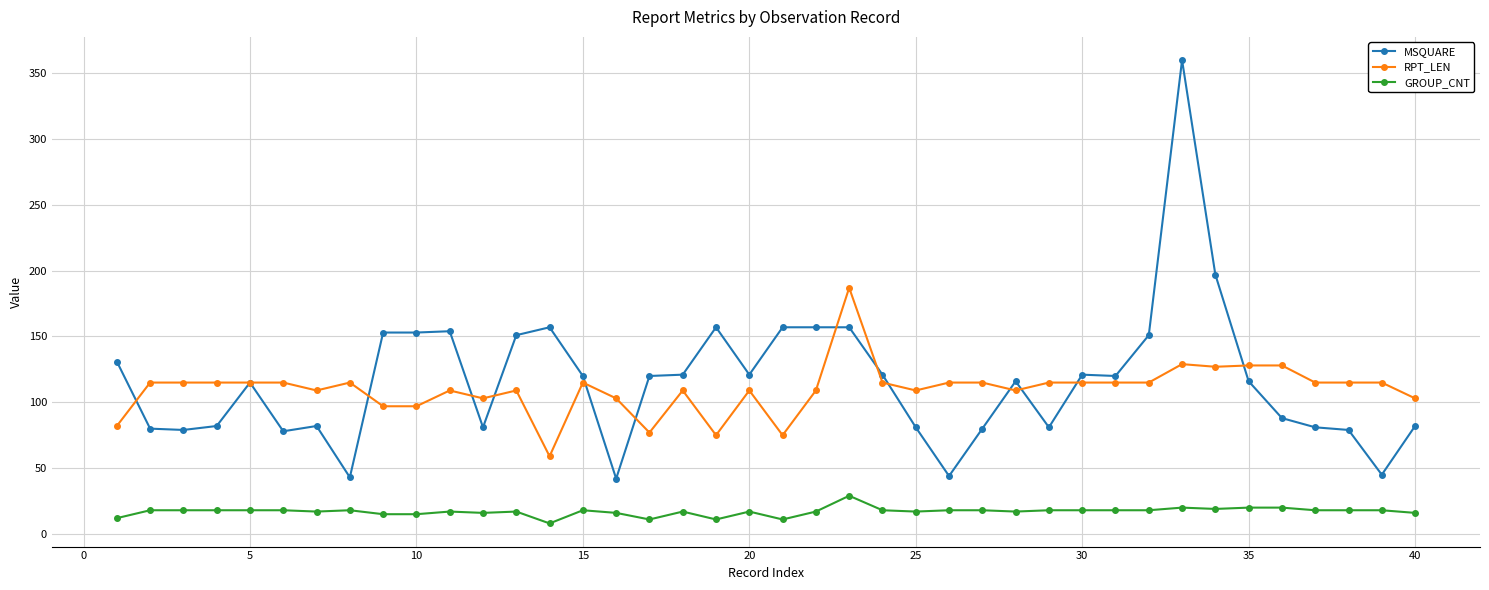

True or false: RPT_LEN and GROUP_CNT intersect in this chart.

False